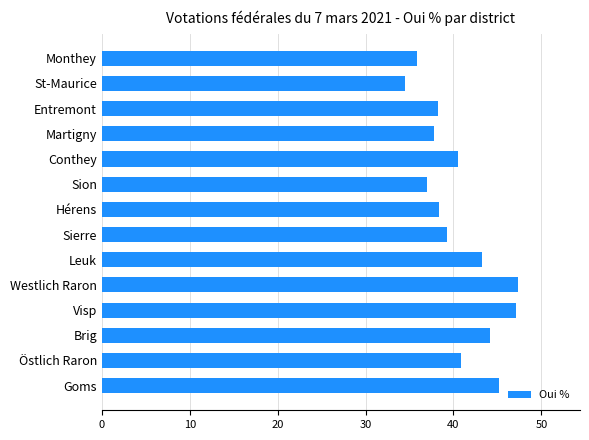

What value does the data have at Leuk?

43.2